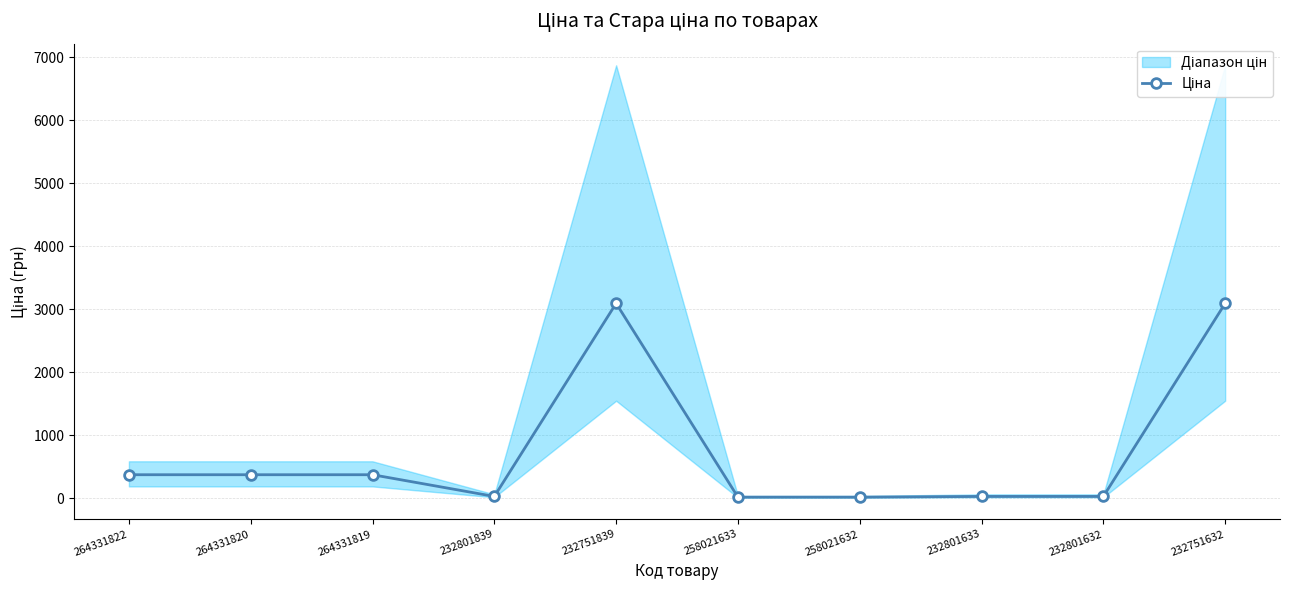

What is the sum of all values?

7408.8